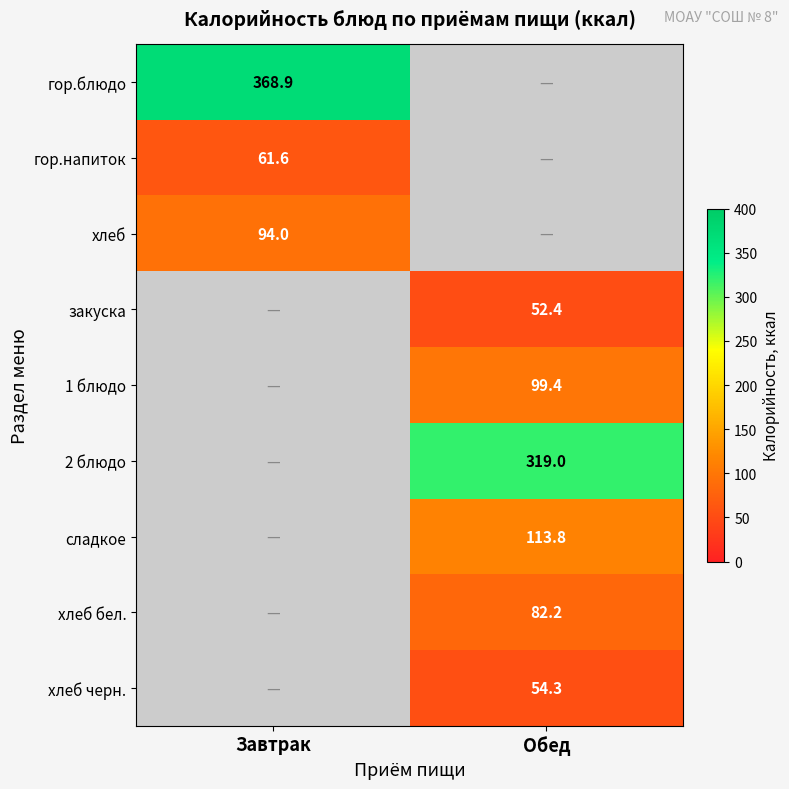

Which has a higher value, Обед or Завтрак?

Завтрак